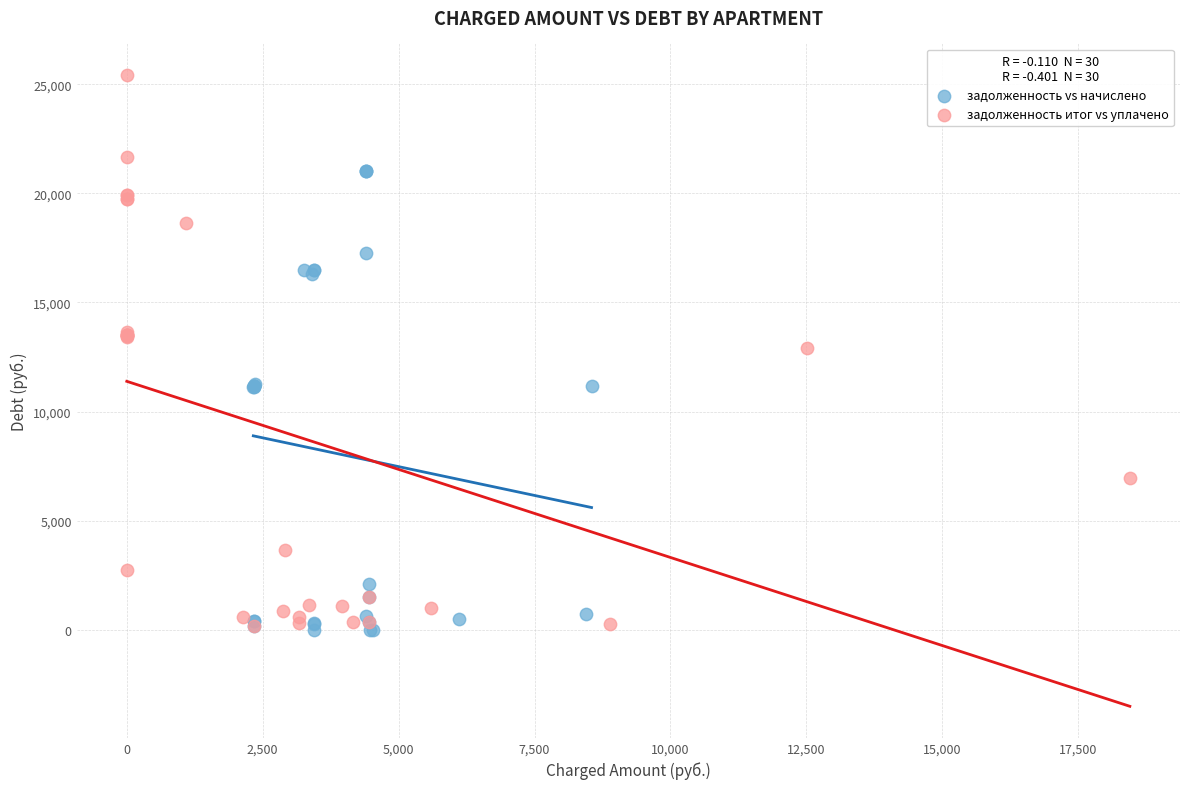

What are all the series names shown in the legend?

задолженность vs начислено, задолженность итог vs уплачено